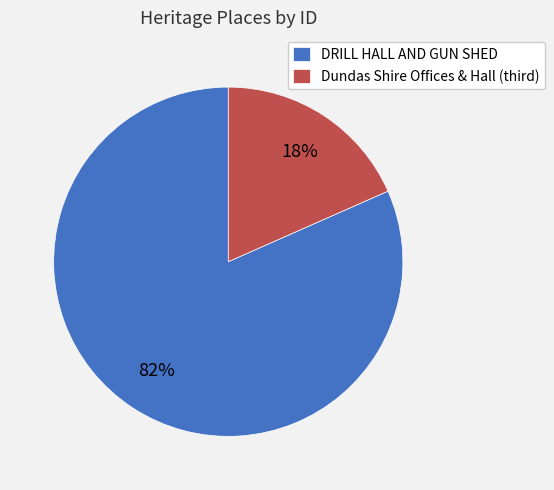

Count the number of slices in the pie.

2